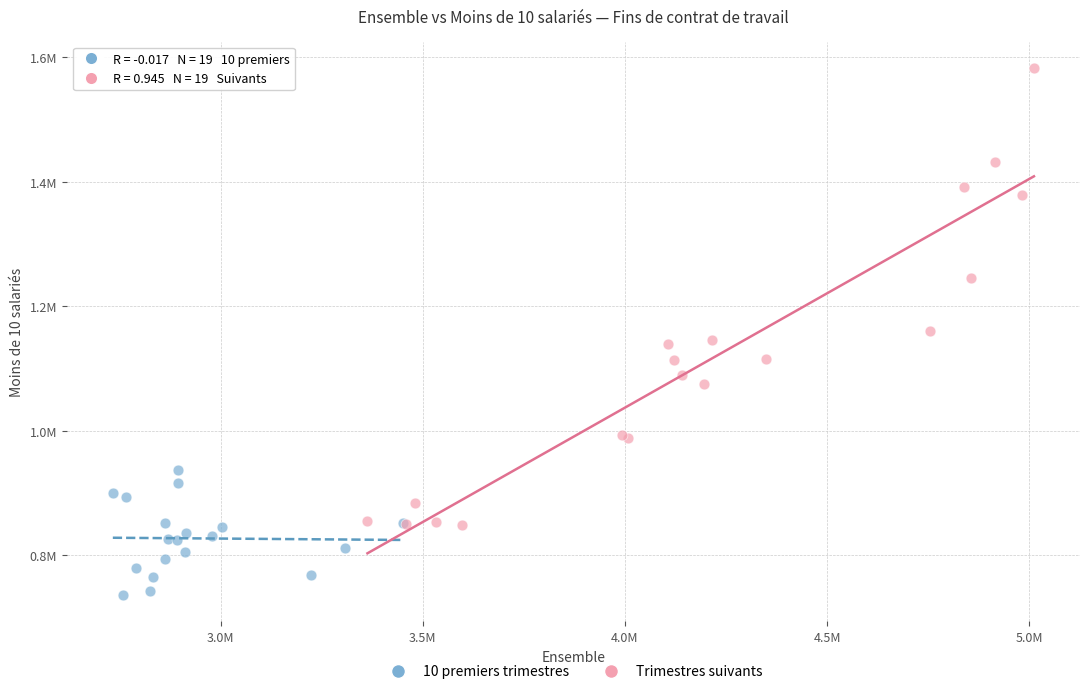

Which series has the largest Y range (max minus min)?

Trimestres suivants